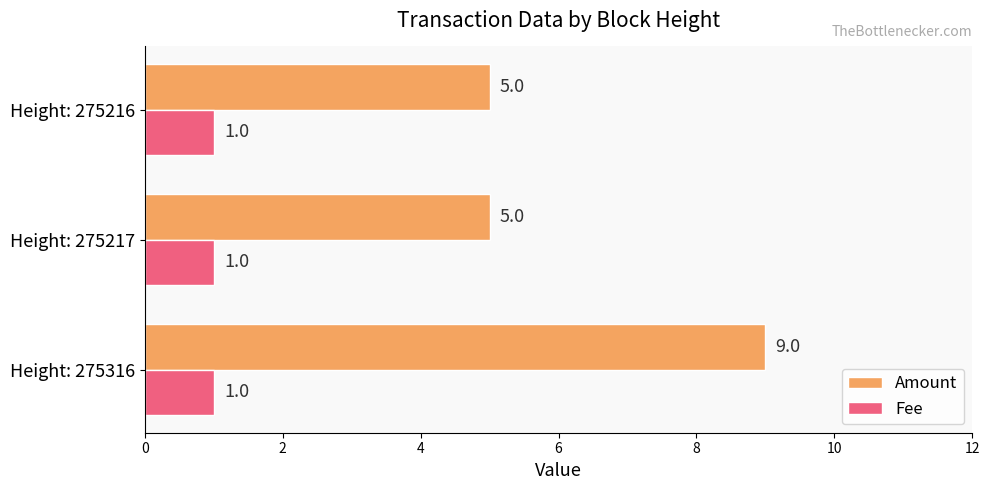

What is the sum of all Fee values?

3